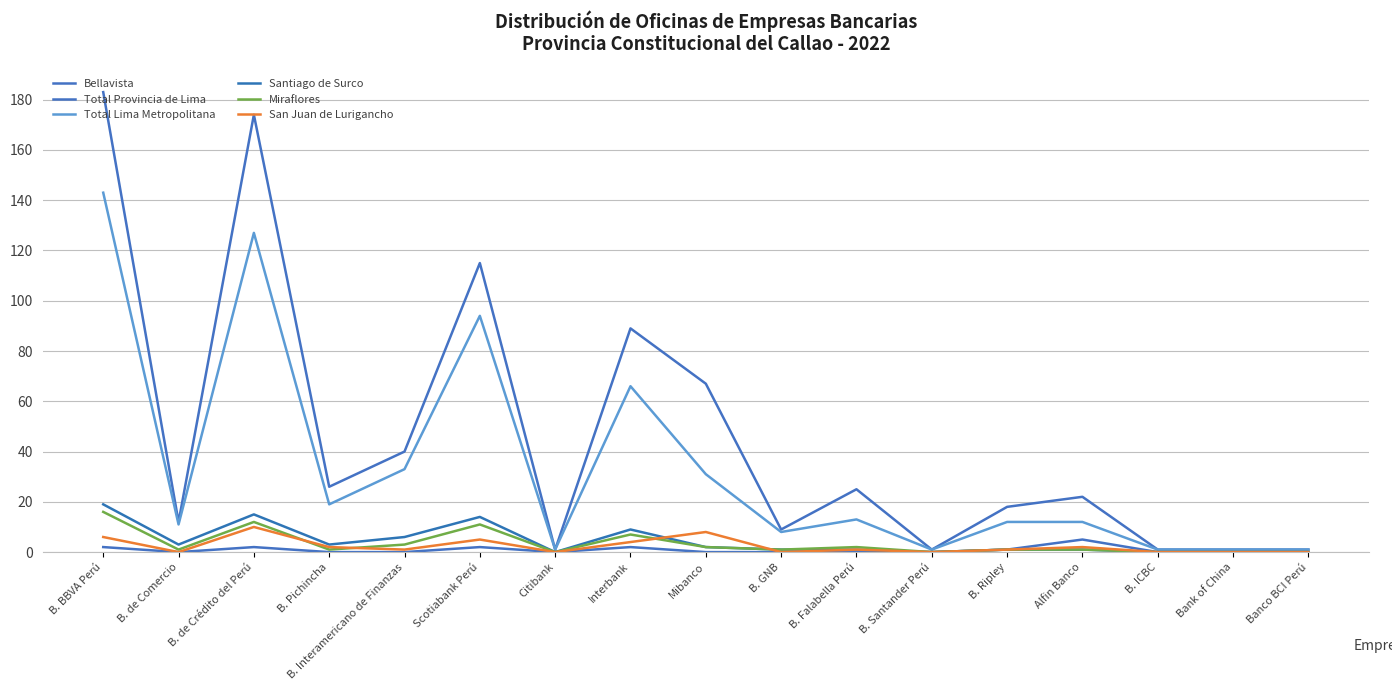

Does the chart display data point markers on the line(s)?

No